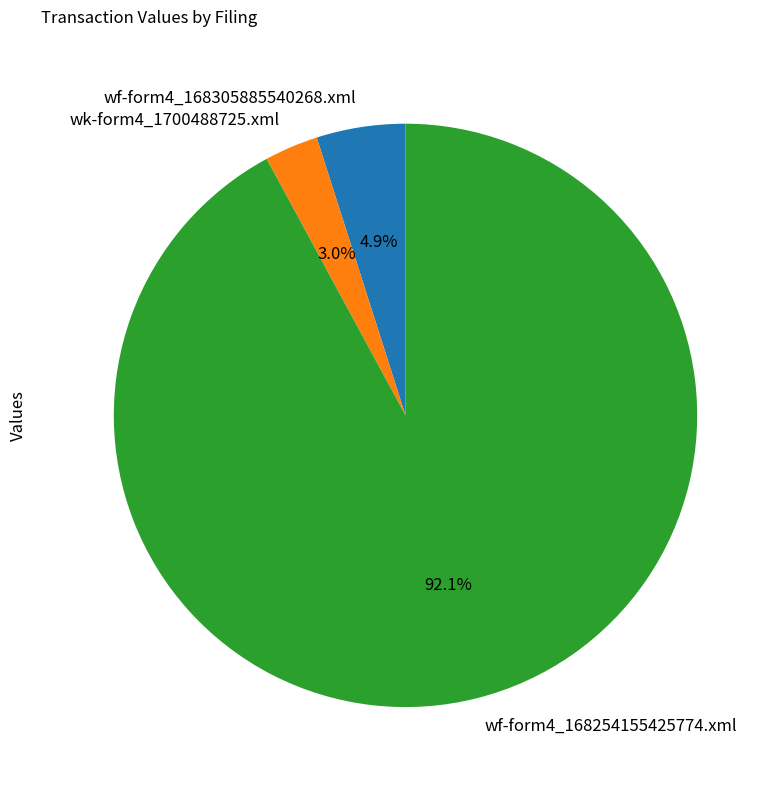

Is there any slice that represents more than half of the pie?

Yes